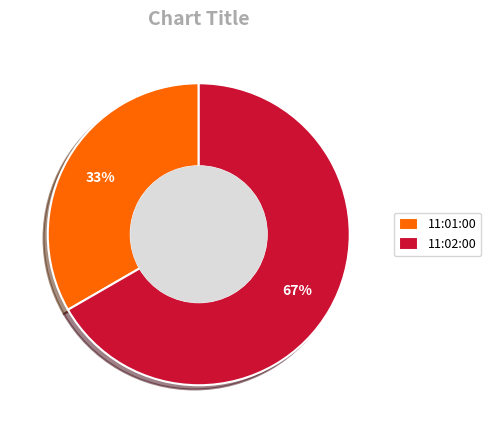

To the nearest percent, what is the combined percentage of 11:02:00 and 11:01:00?

100%